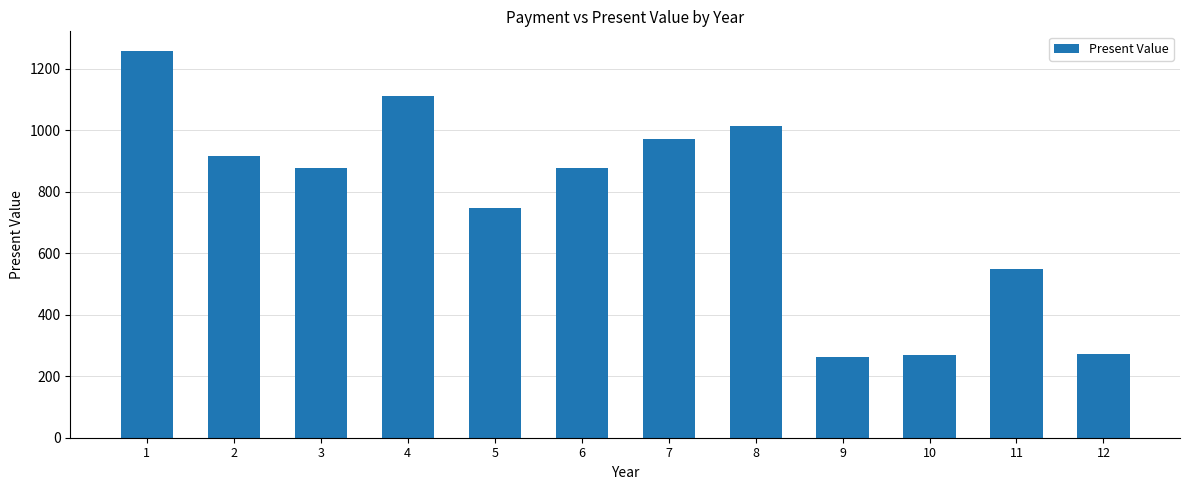

Which has a higher value, 3 or 5?

3